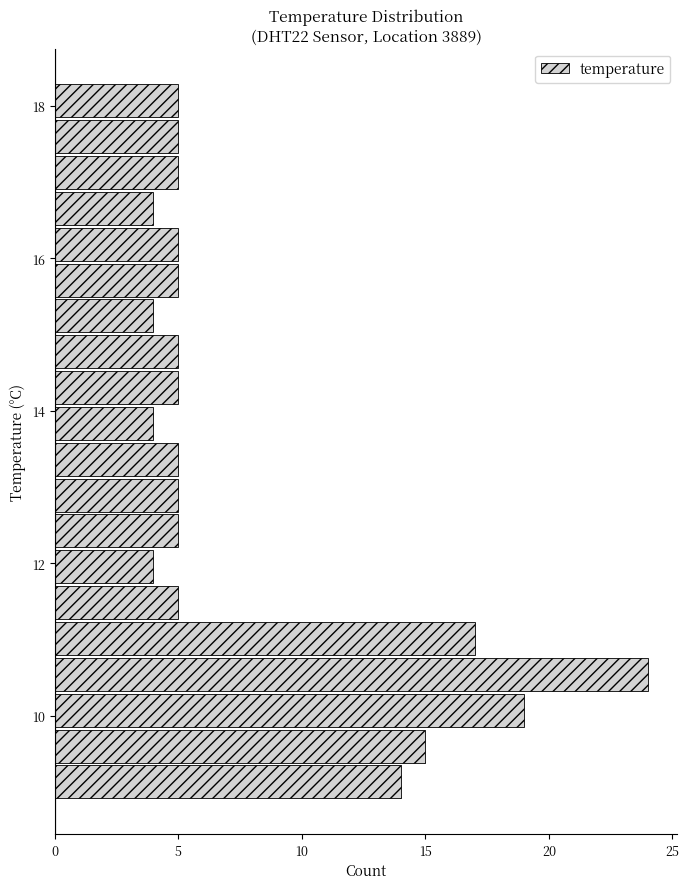

Read against the y-axis, roughly where is the centre of the longest bar?

10.6